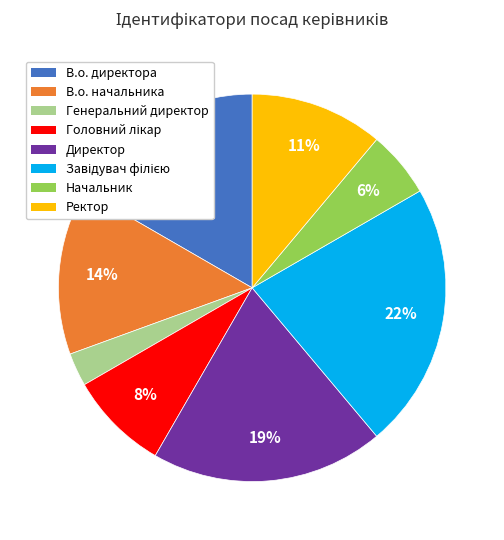

Is Ректор the majority of the pie?

No